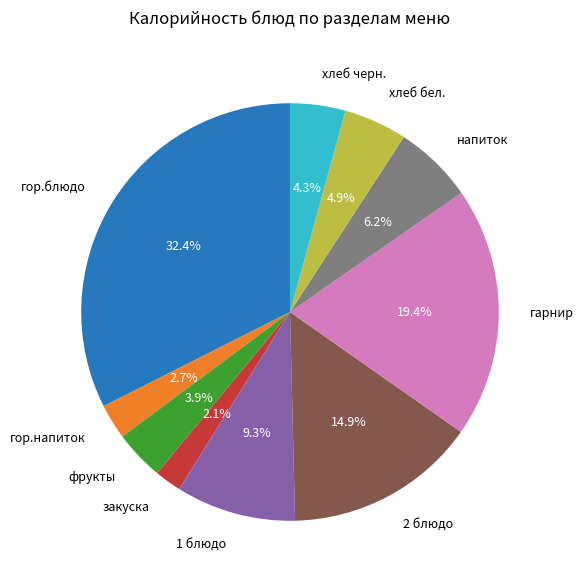

Count the number of slices in the pie.

10